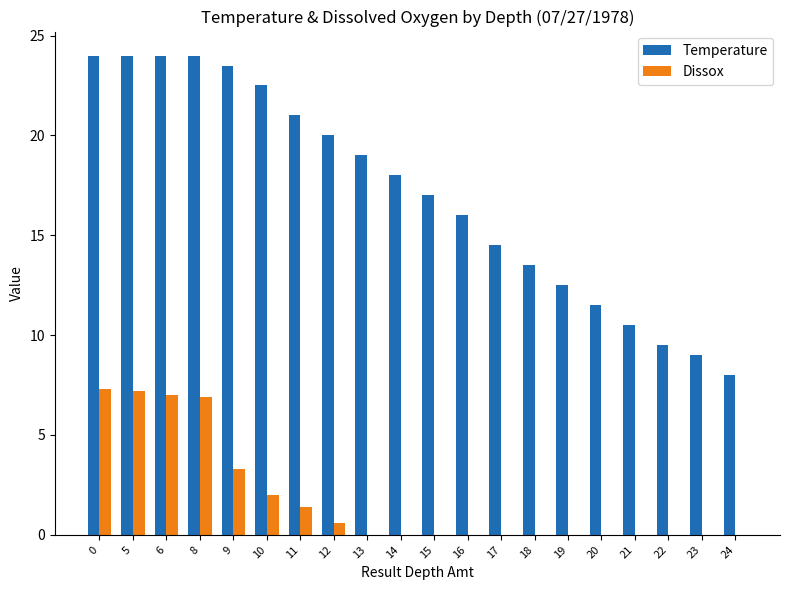

What is the spread (max minus min) of values at 20?

11.5